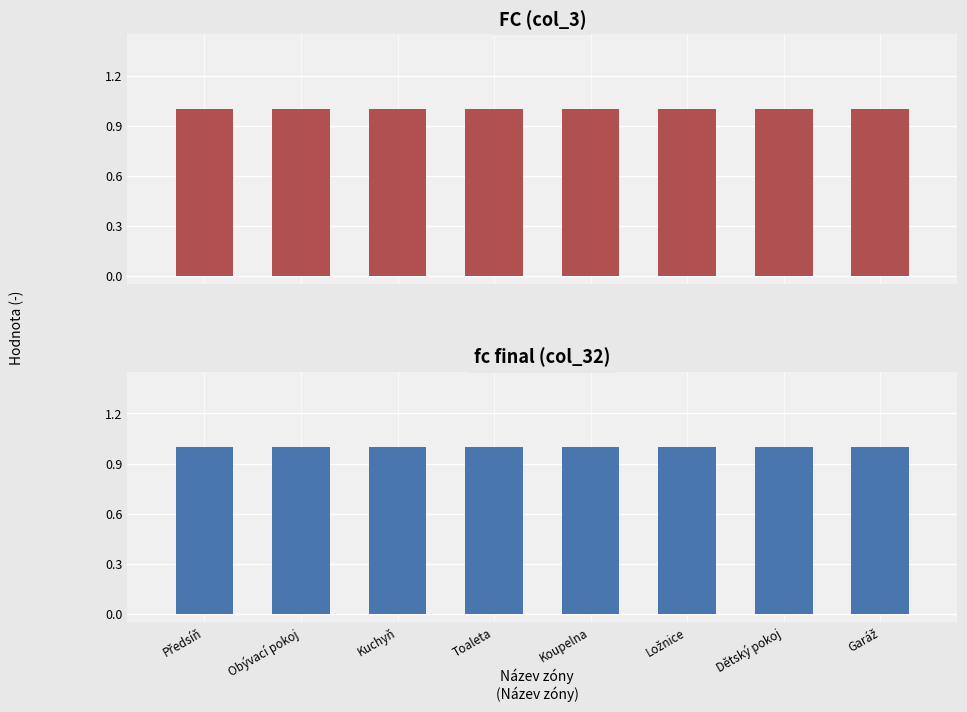

Which series has the largest range (max minus min)?

FC (col_3)